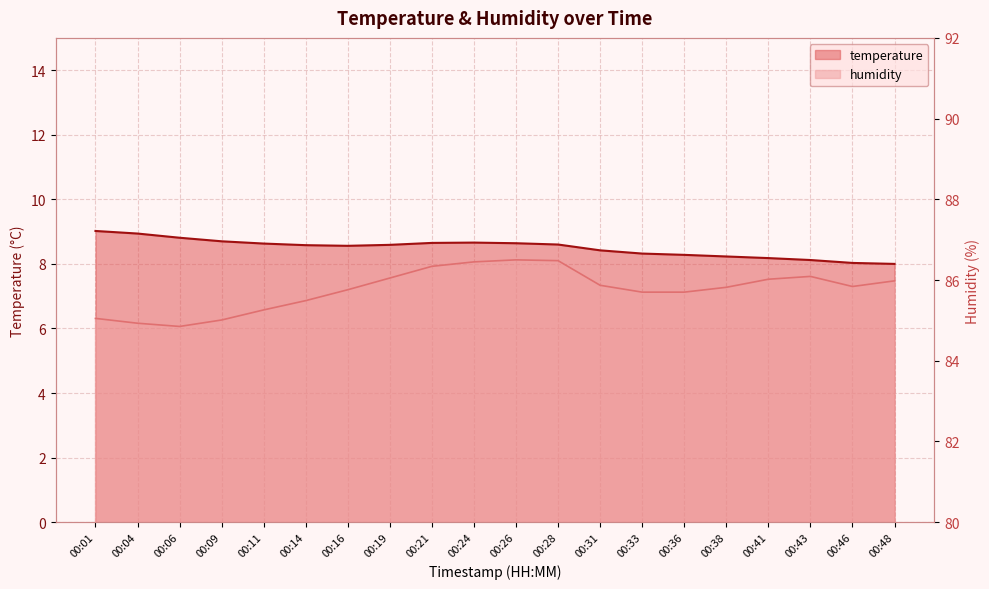

What is the value of the temperature point at the 12th from the left?

8.6